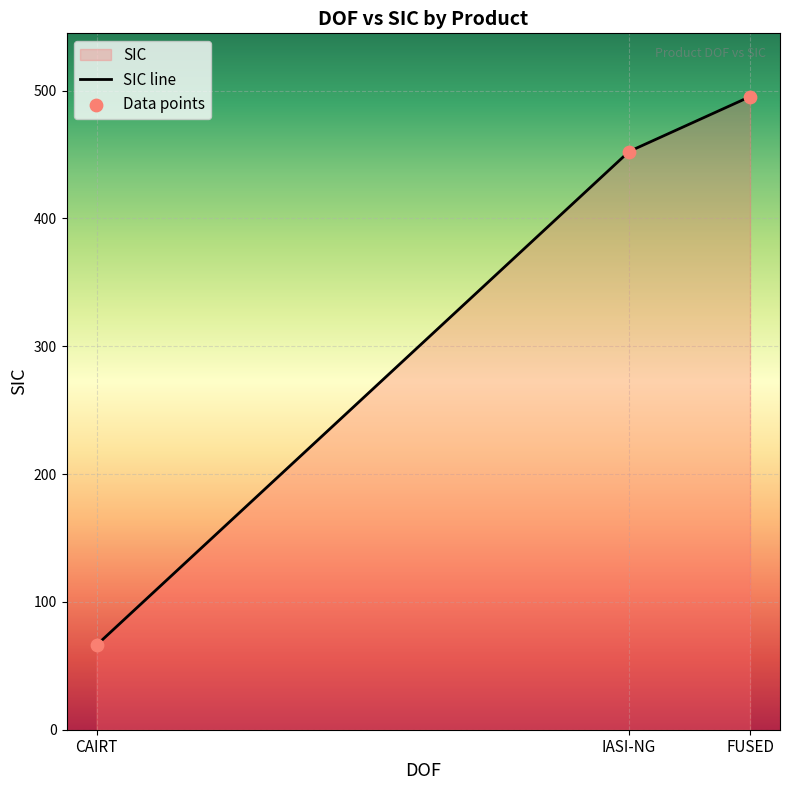

What is the ratio of the value at CAIRT to the value at IASI-NG?

0.1